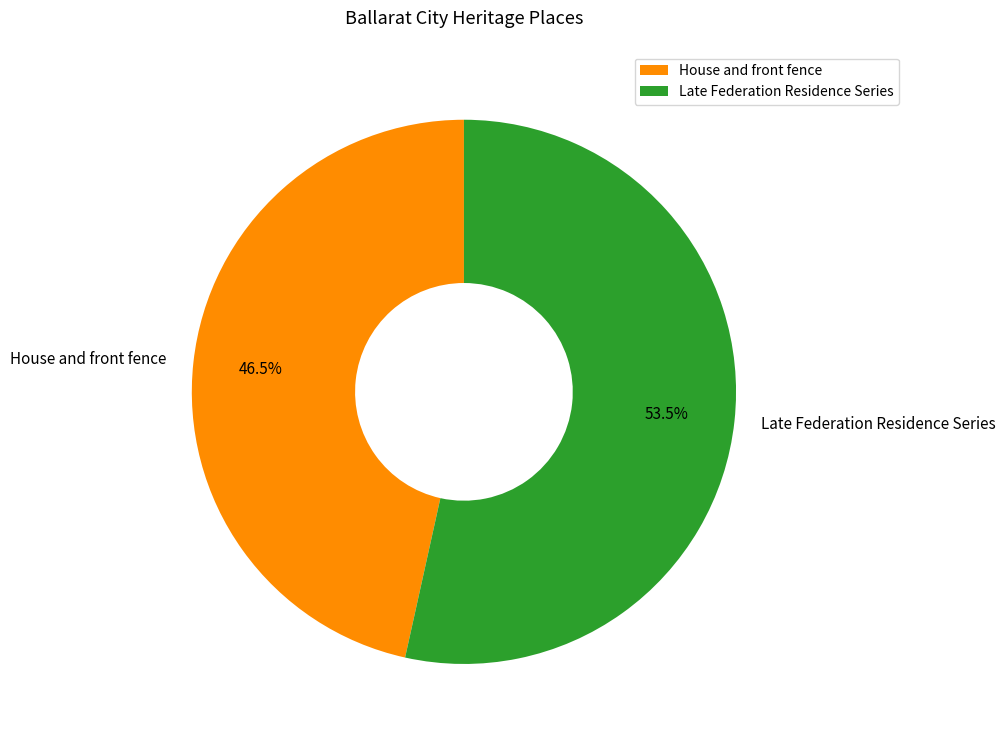

What percentage is NOT represented by House and front fence?

53.5%